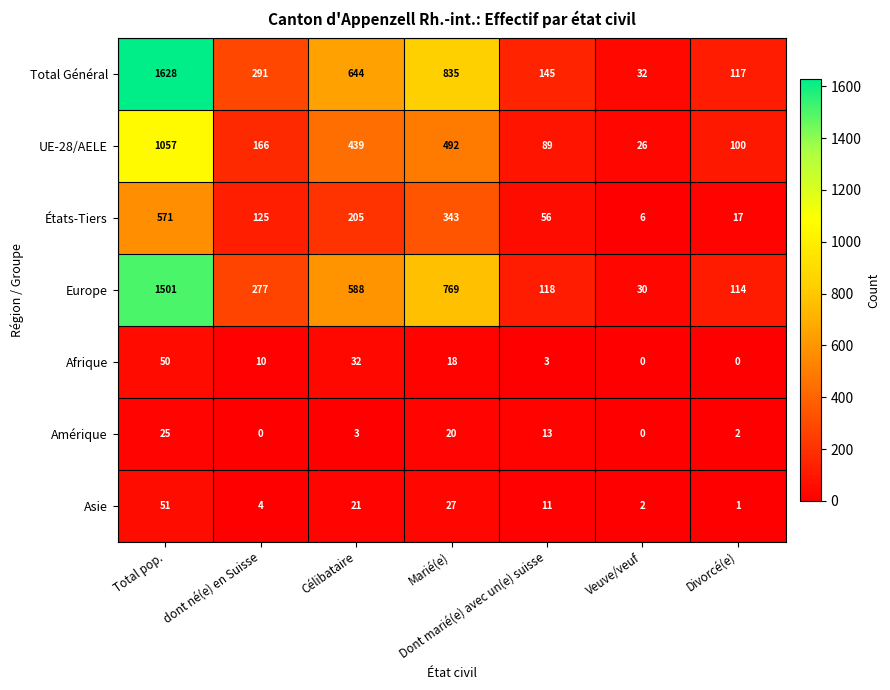

What is the difference between the second highest and minimum values in the États-Tiers series?

337